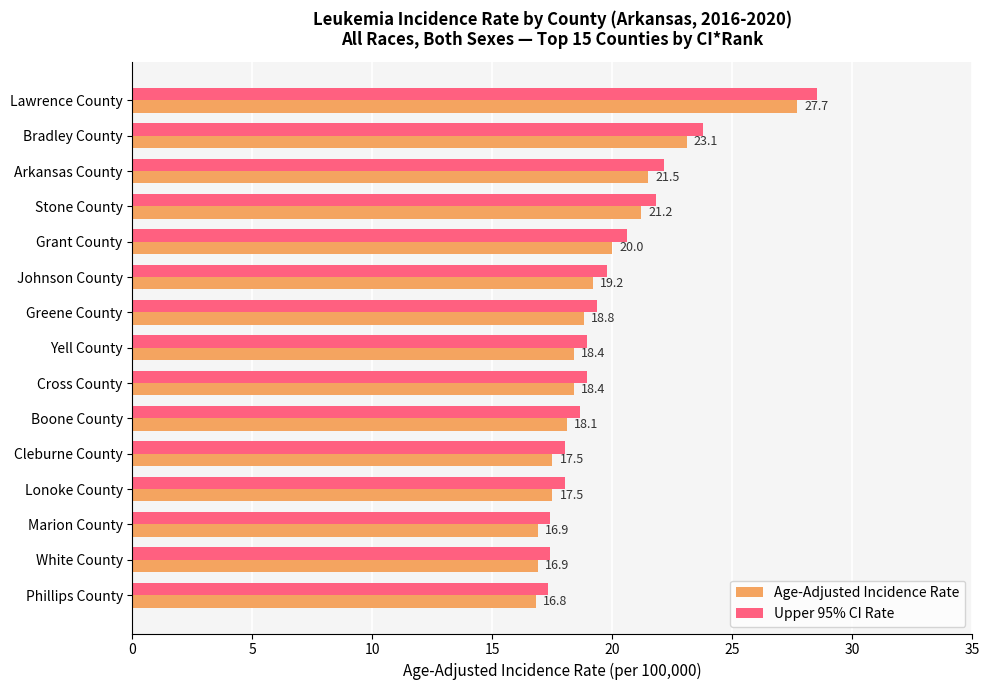

At Cross County, list the series in order from smallest to largest.

Age-Adjusted Incidence Rate, Upper 95% CI Rate